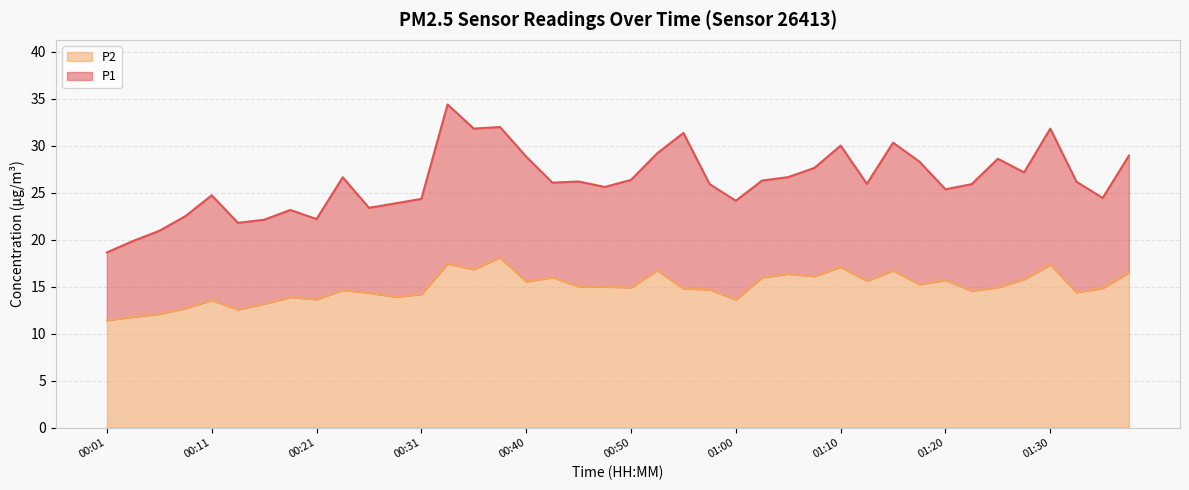

How many interior local peaks does the P1 series have?

11